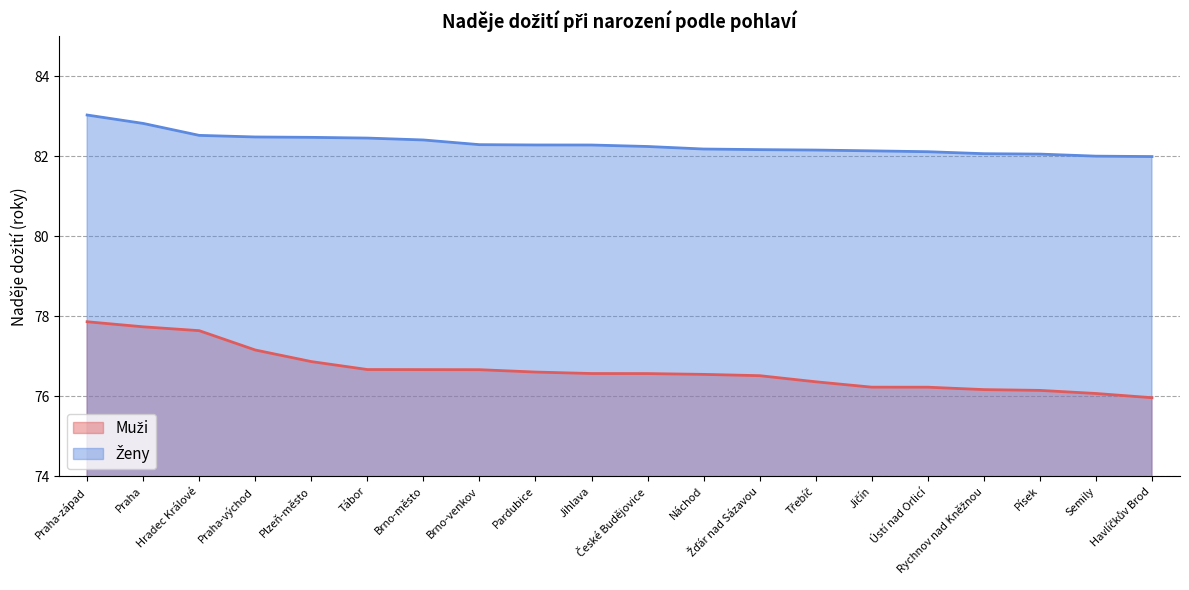

What is the difference between the maximum and minimum values in the Muži series?

1.9